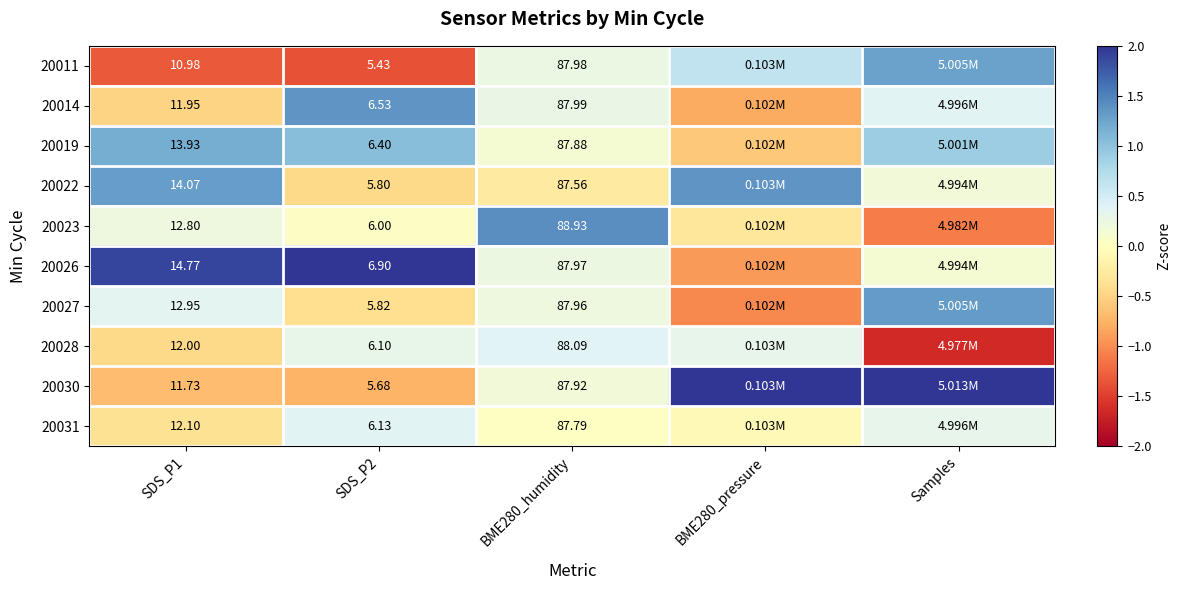

Is the value of 20023 at SDS_P2 greater than the value of 20014 at SDS_P2?

No